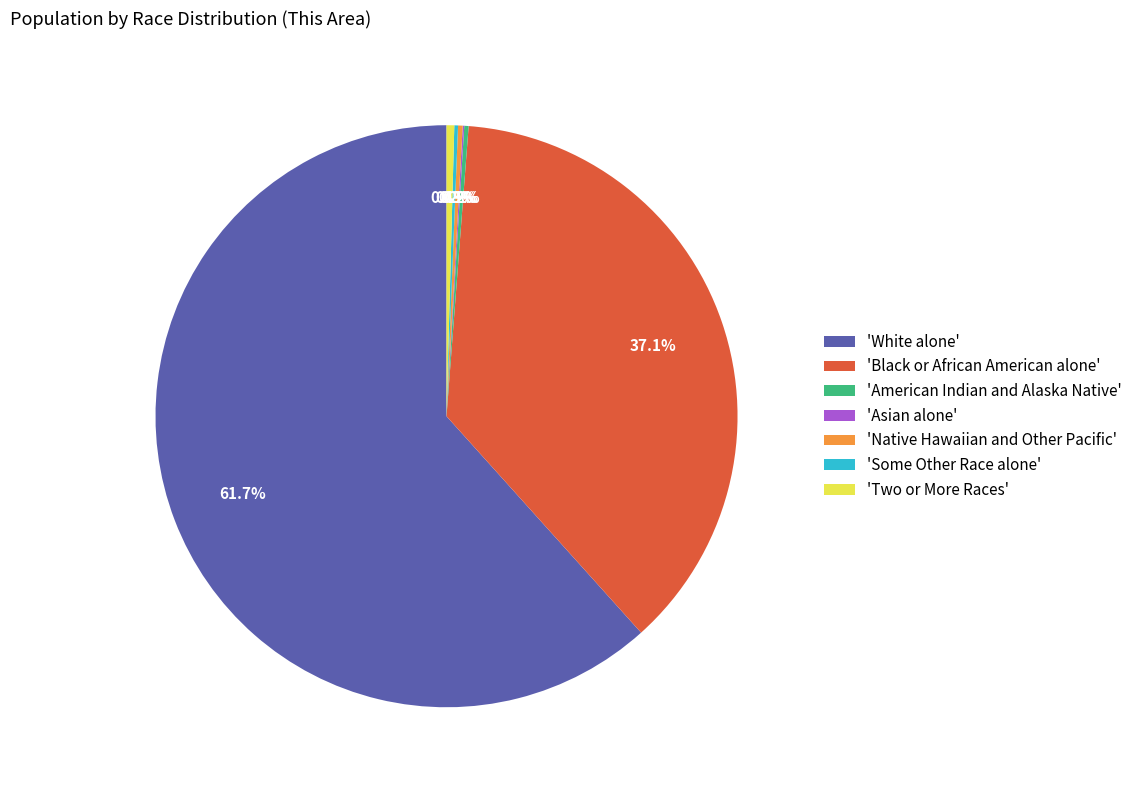

Which slice is the largest?

'White alone'